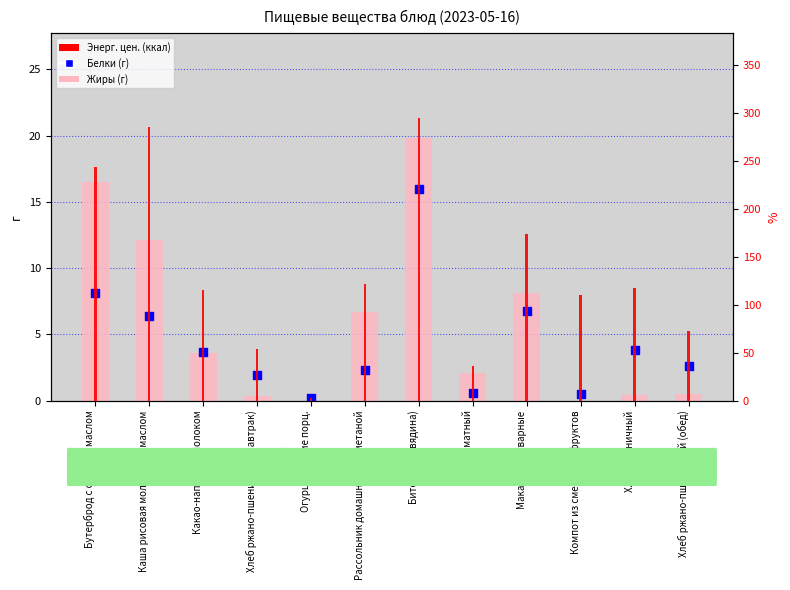

At which category is the sum across all series the highest?

Биточки (говядина)